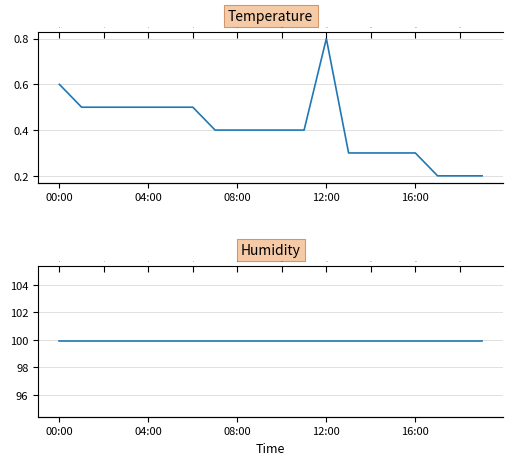

The value of humidity at 08:00 is 99.9. True or false?

True